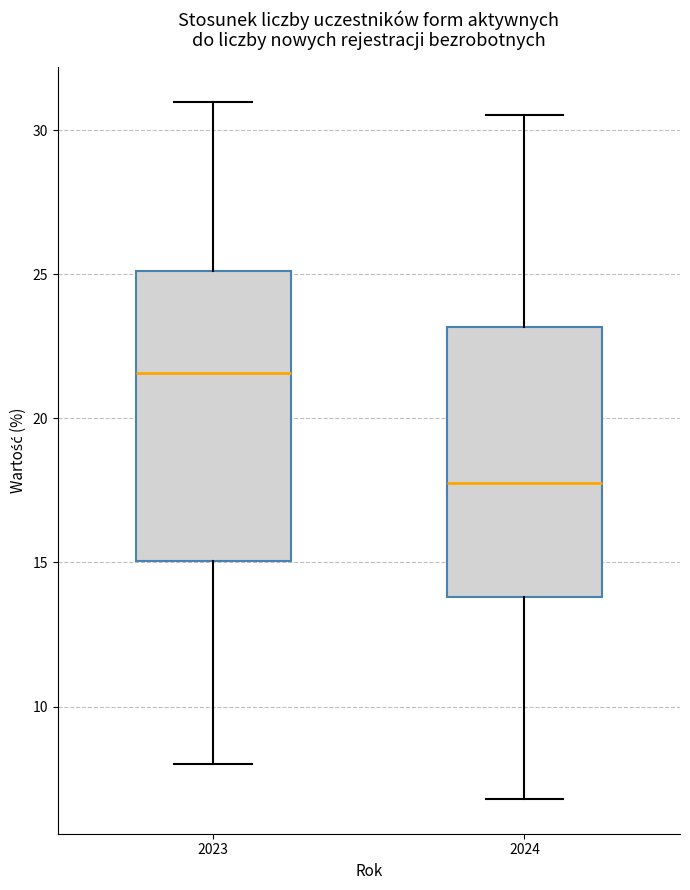

Which box's median line is the highest?

2023